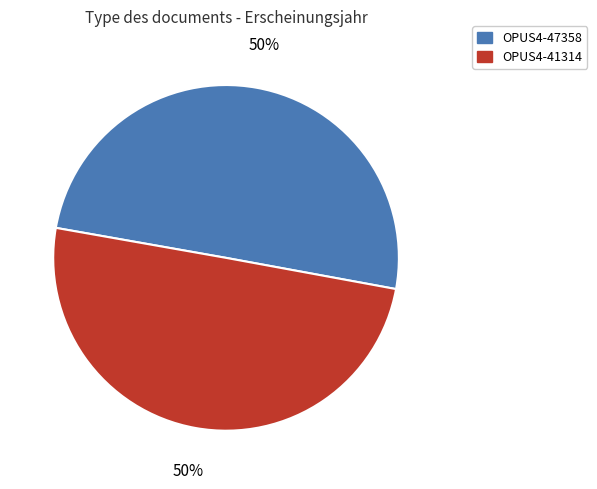

How many slices are in this pie chart?

2